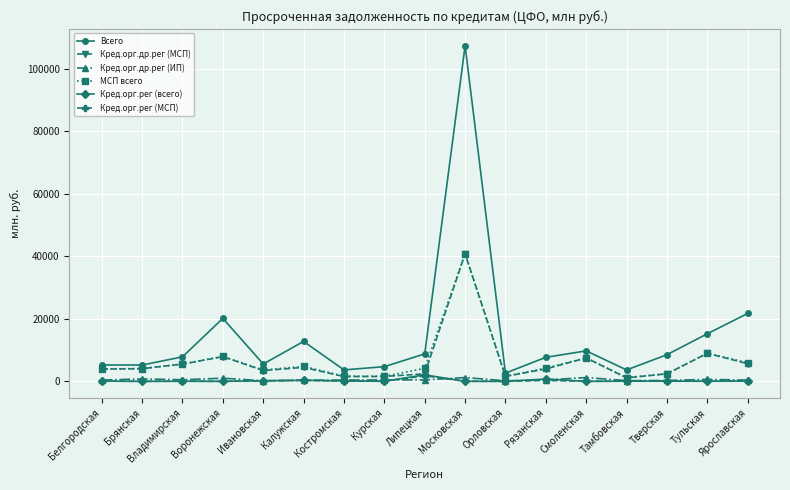

What is the spread (max minus min) of values at Калужская?

12454